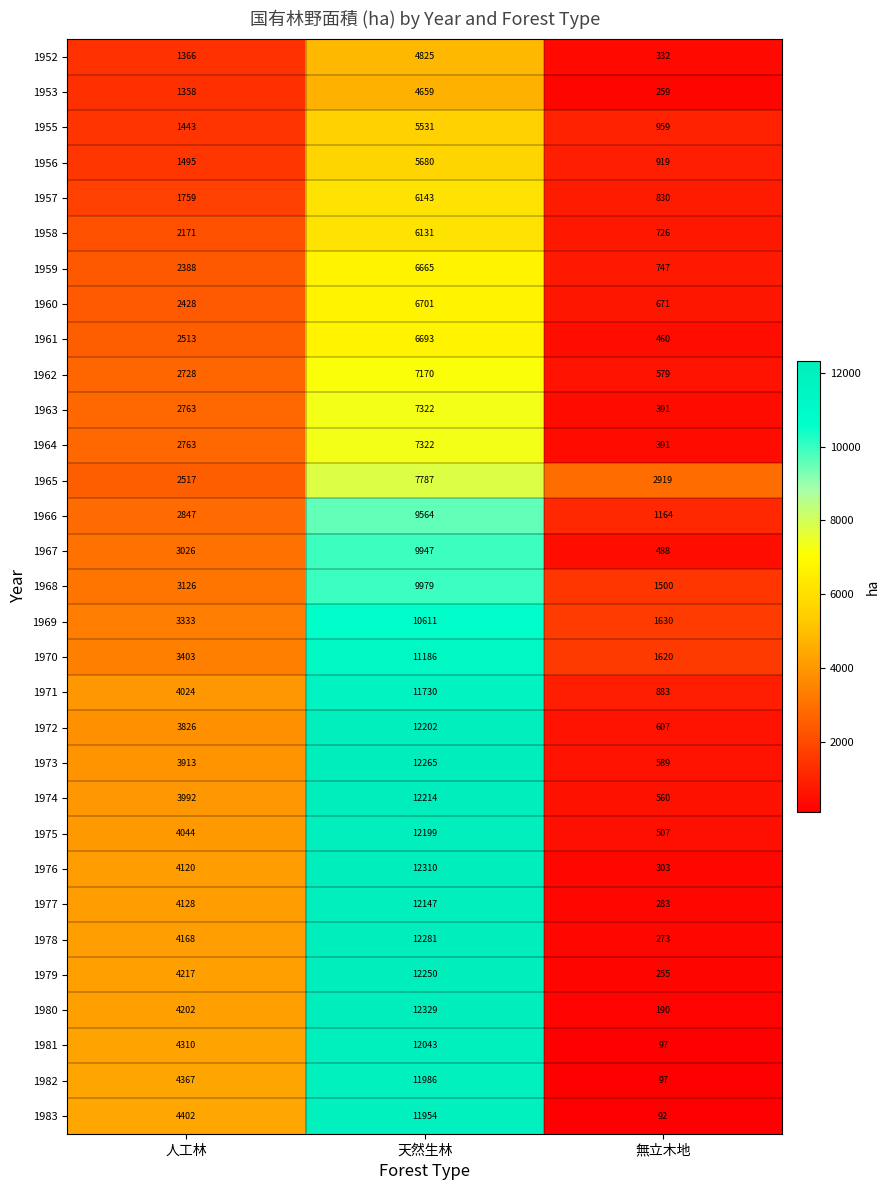

What is the spread (max minus min) of values at 無立木地?

2827